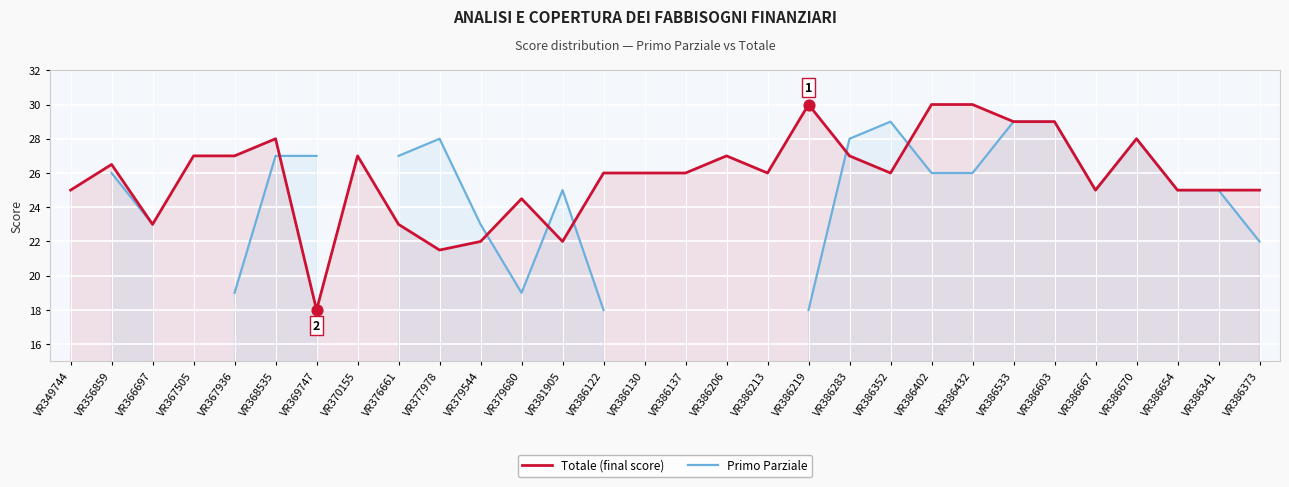

Is the value of Totale (final score) at VR349744 greater than the value of Primo Parziale at VR386432?

No